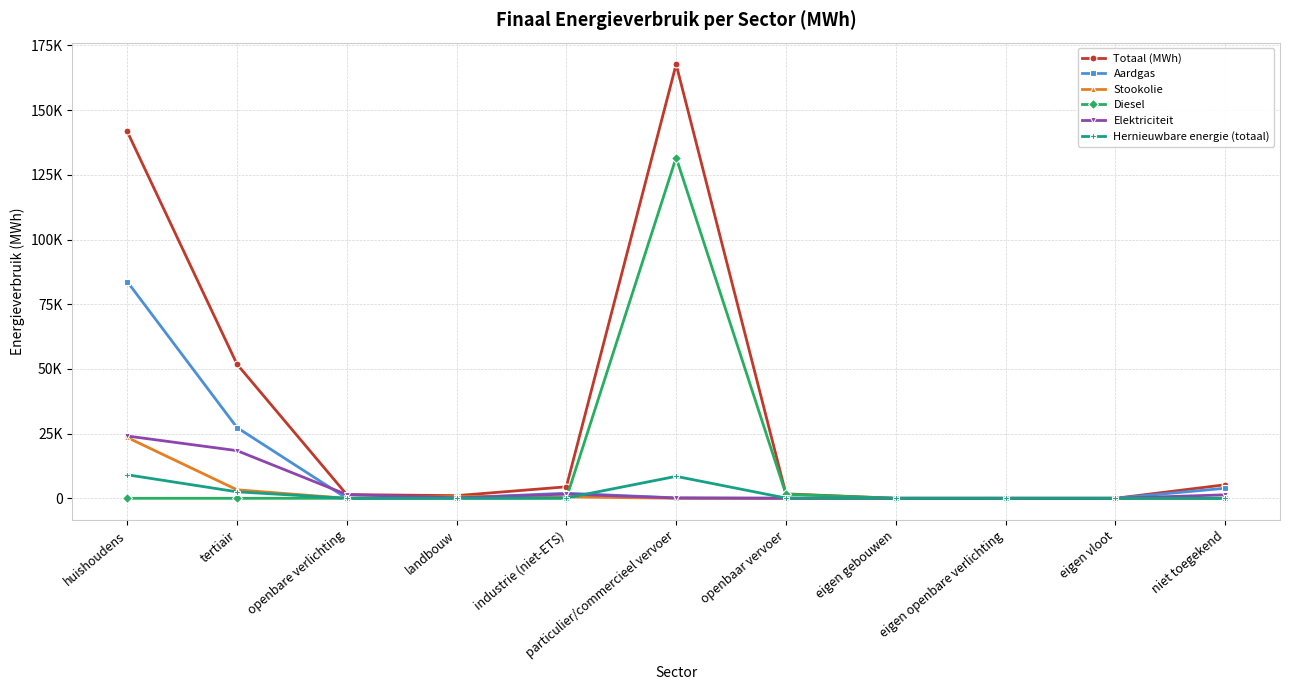

Between eigen gebouwen and eigen openbare verlichting, which series saw the biggest shift?

Totaal (MWh)